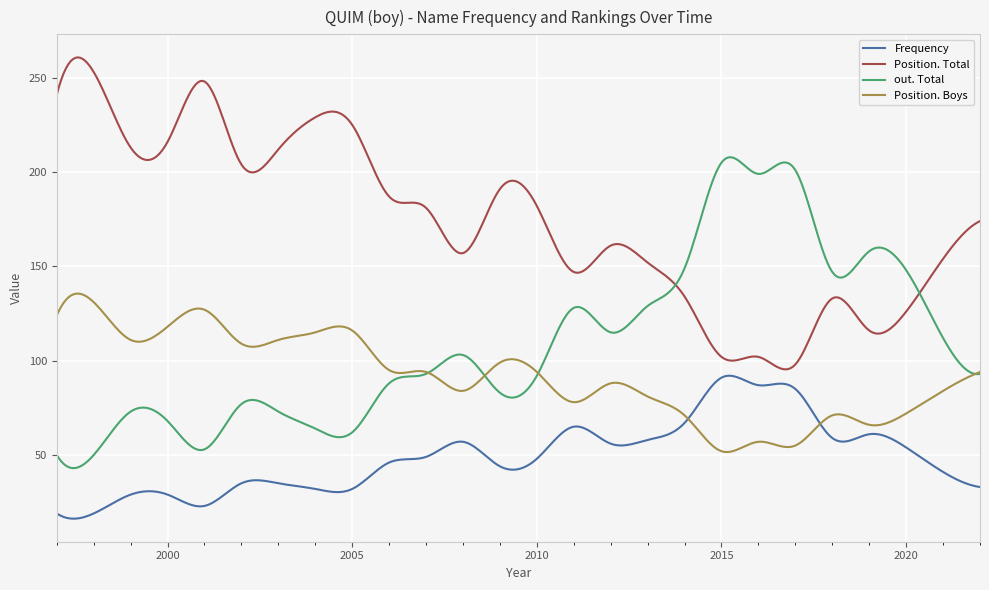

Which series has the largest total across all categories?

Position. Total